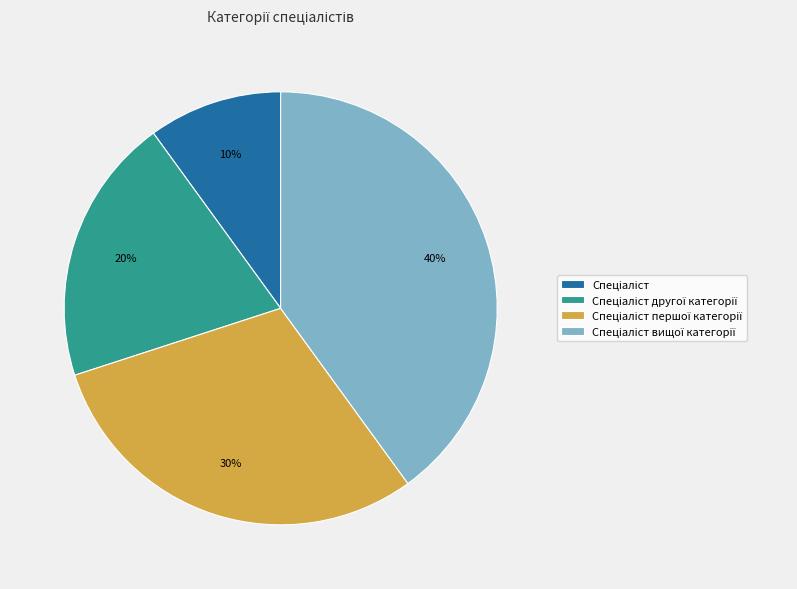

To the nearest percent, what is the difference between the largest and smallest slice percentages?

30%